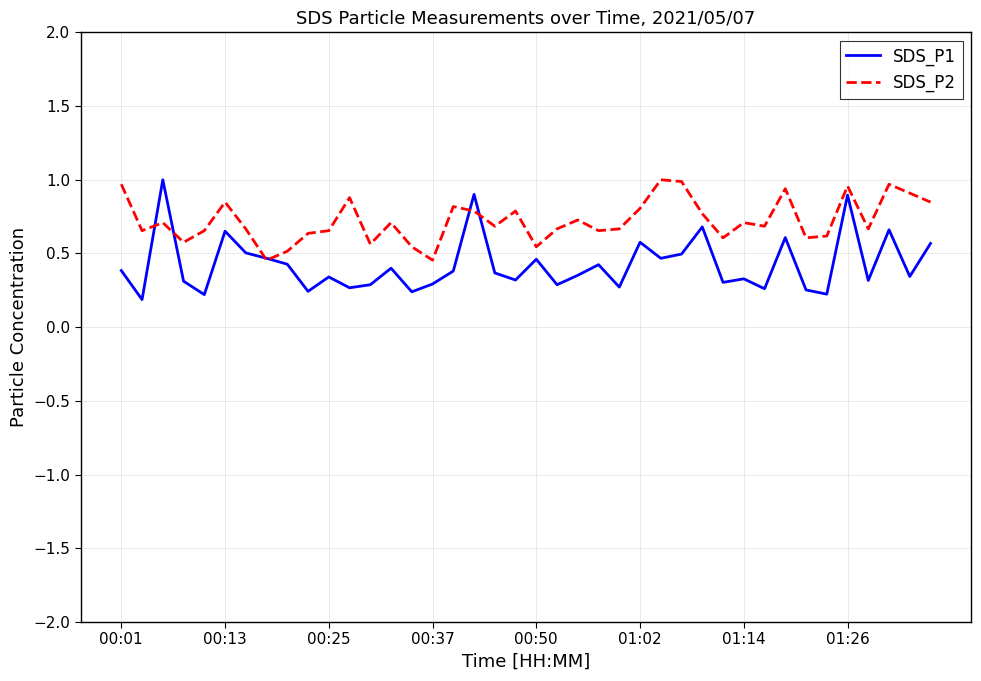

Which series has the largest total across all categories?

SDS_P2